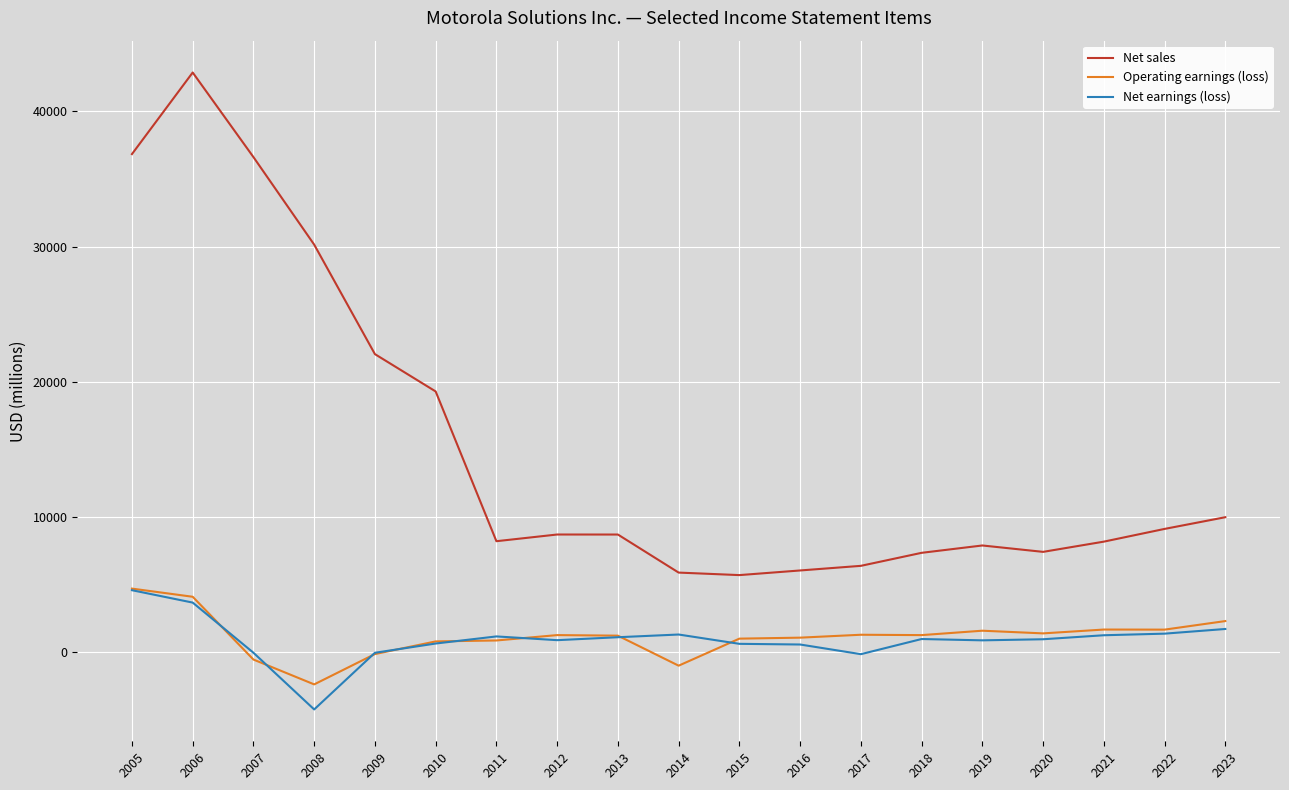

The Net sales series shows 6038 at 2016. True or false?

True